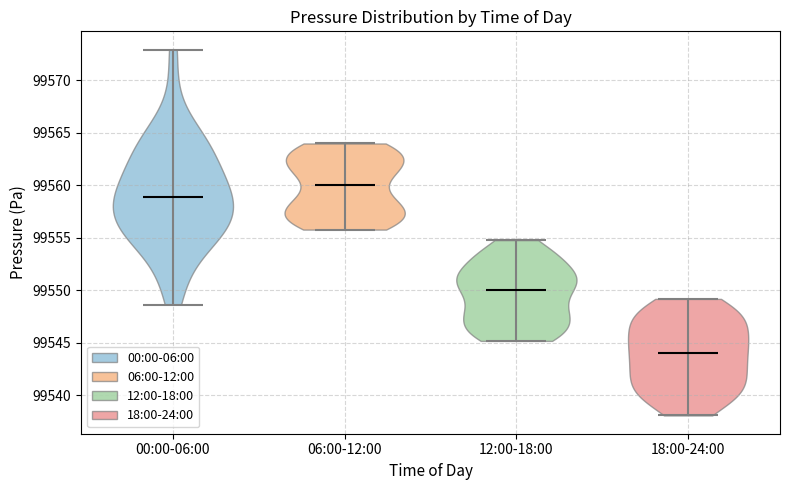

Reading left to right, read every violin against the y-axis: where its median line is, and the lowest and highest points it reaches. The values are not printed on the chart, so give them approximately, as read against the axis.

00:00-06:00: median line 99559.0, lowest point 99548.5, highest point 99573.0
06:00-12:00: median line 99560.0, lowest point 99556.0, highest point 99564.0
12:00-18:00: median line 99550.0, lowest point 99545.0, highest point 99555.0
18:00-24:00: median line 99544.0, lowest point 99538.0, highest point 99549.0